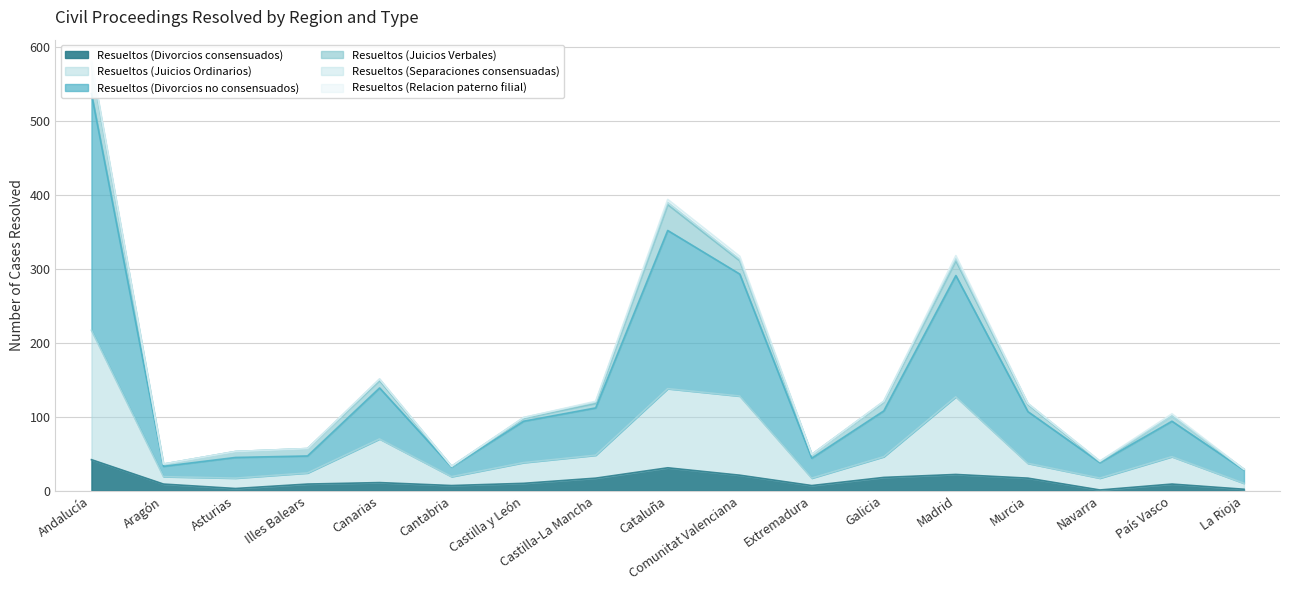

What is the value of the Resueltos (Juicios Ordinarios) point at the 4th from the left?

24